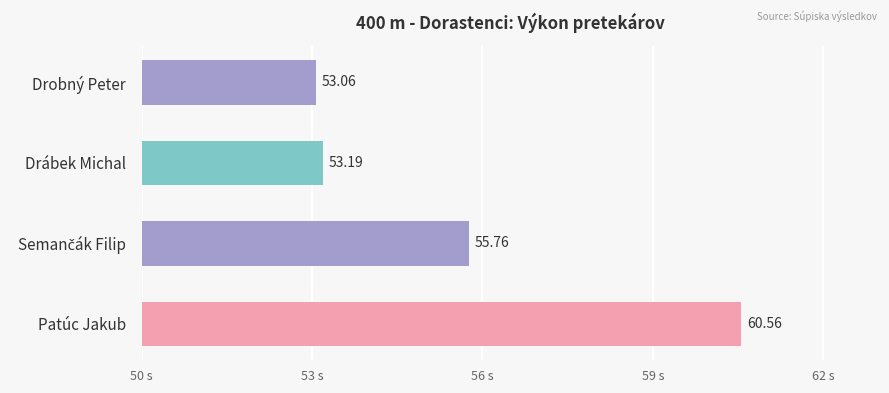

How many categories are shown in the chart?

4